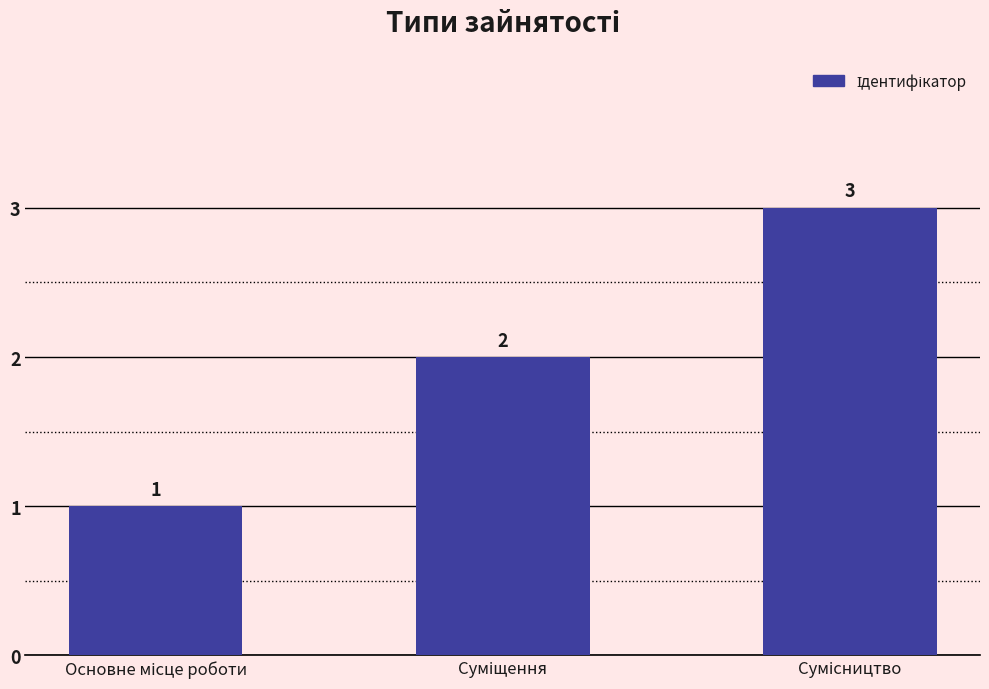

Count the number of data series in this chart.

1